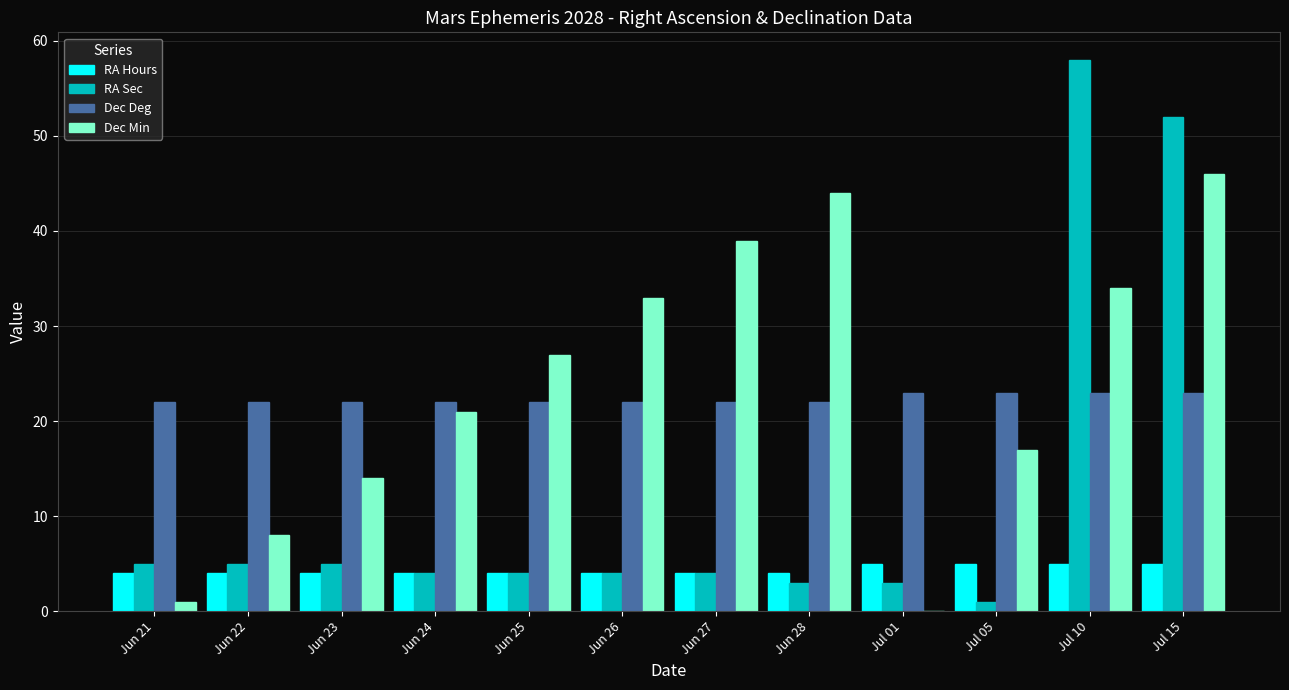

Is the value of Dec Min at Jun 28 greater than the value of RA Sec at Jun 26?

Yes